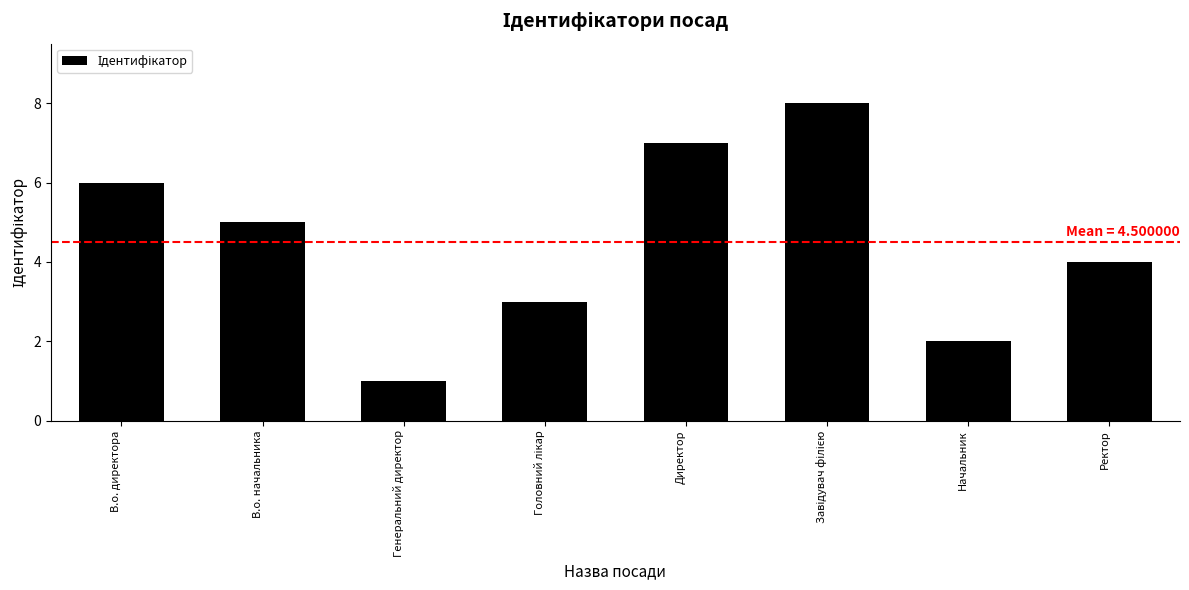

What is the sum of the values at В.о. начальника and В.о. директора?

11